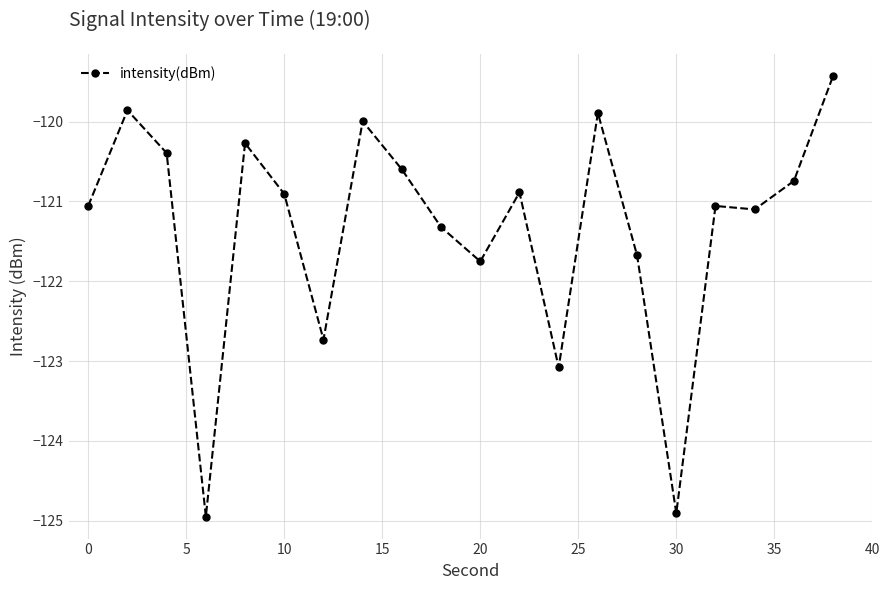

What is the sum of all values?

-2426.6